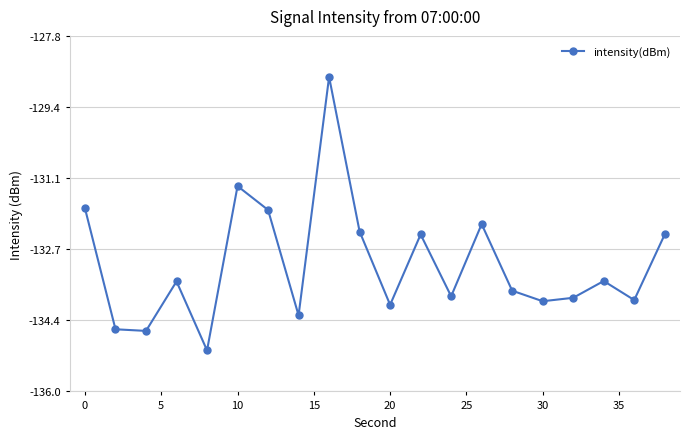

Reading left to right, what are all the values shown in this chart?

-131.8	-134.6	-134.6	-133.5	-135.1	-131.3	-131.8	-134.3	-128.7	-132.3	-134.0	-132.4	-133.8	-132.1	-133.7	-133.9	-133.9	-133.5	-133.9	-132.4